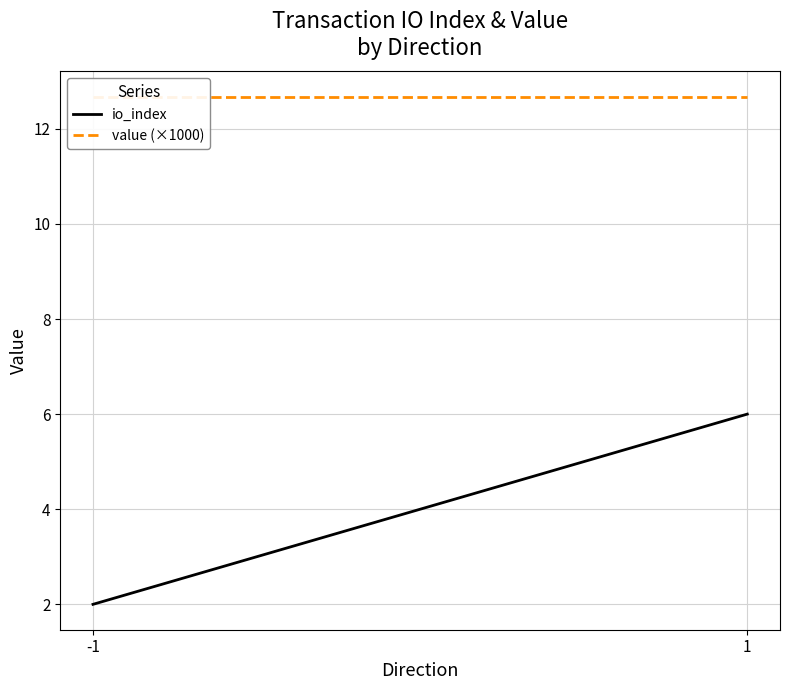

At how many categories does at least one series exceed 4?

2